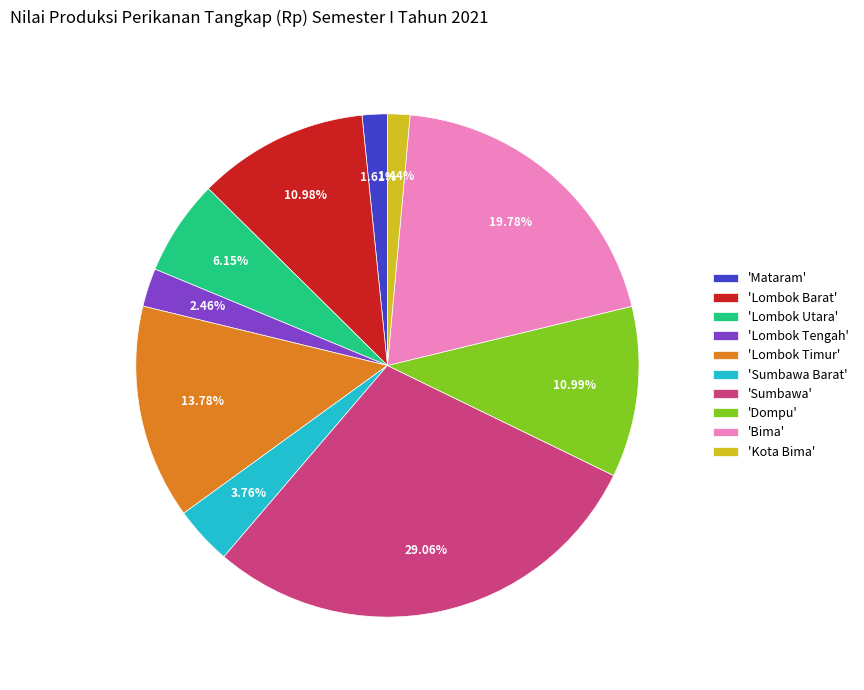

To the nearest percent, what is the difference between the largest and smallest slice percentages?

28%